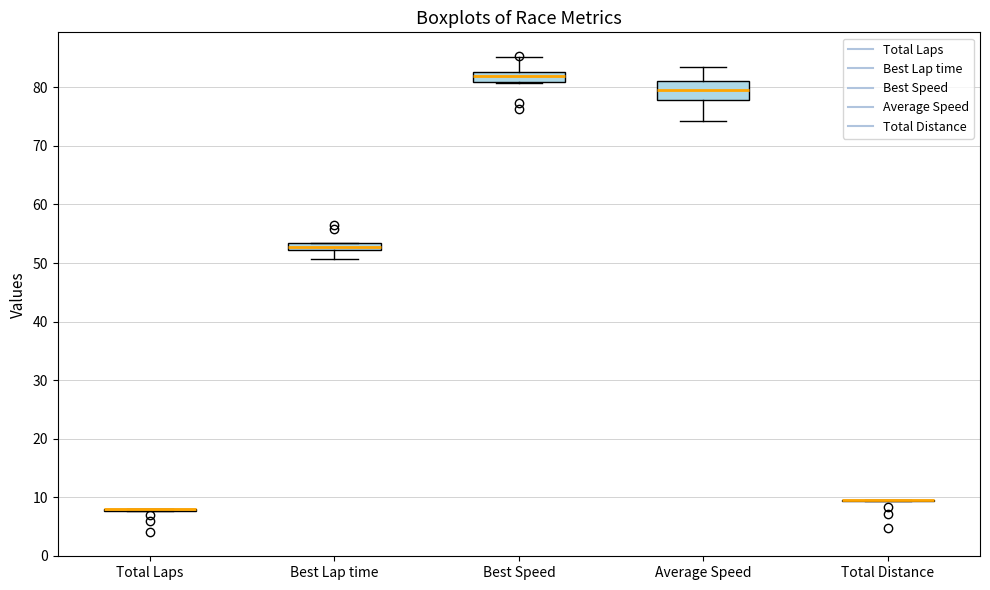

Which box is the tallest, from its lower edge to its upper edge?

Average Speed